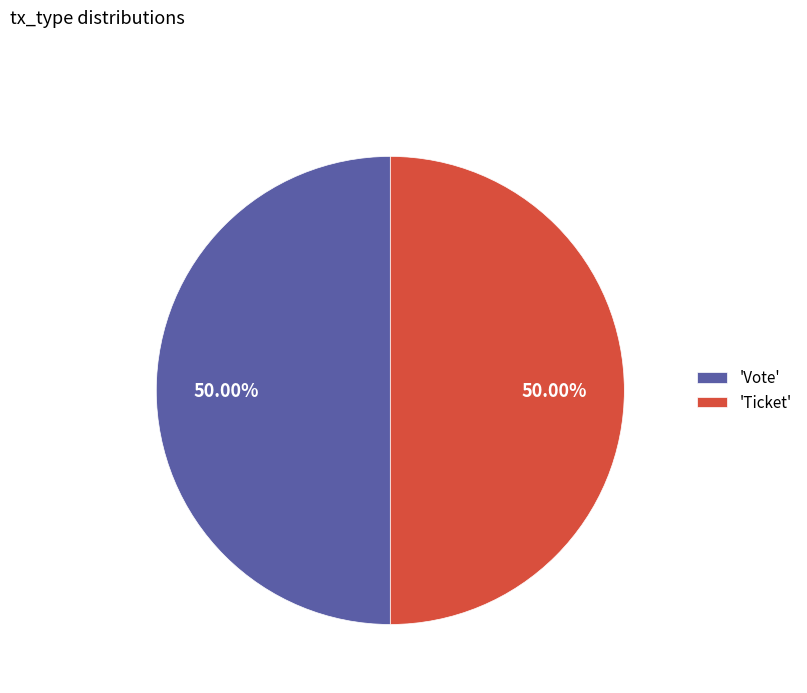

What is the ratio of the value at 'Ticket' to the value at 'Vote'?

1.0